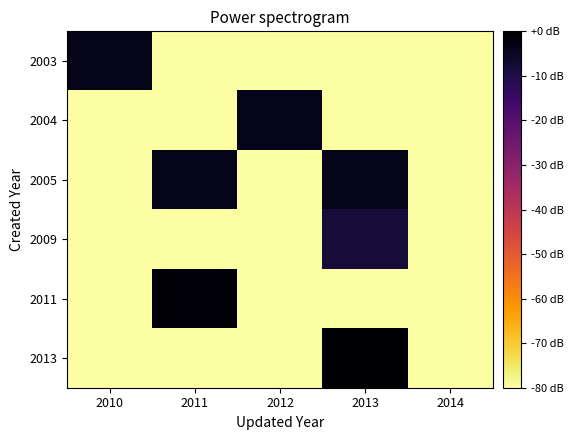

Reading left to right, extract all data points from this chart.

2003: 2010=-3.6	2011=-80.0	2012=-80.0	2013=-80.0	2014=-80.0
2004: 2010=-80.0	2011=-80.0	2012=-3.5	2013=-80.0	2014=-80.0
2005: 2010=-80.0	2011=-3.6	2012=-80.0	2013=-3.6	2014=-80.0
2009: 2010=-80.0	2011=-80.0	2012=-80.0	2013=-8.0	2014=-80.0
2011: 2010=-80.0	2011=-1.0	2012=-80.0	2013=-80.0	2014=-80.0
2013: 2010=-80.0	2011=-80.0	2012=-80.0	2013=0.0	2014=-80.0